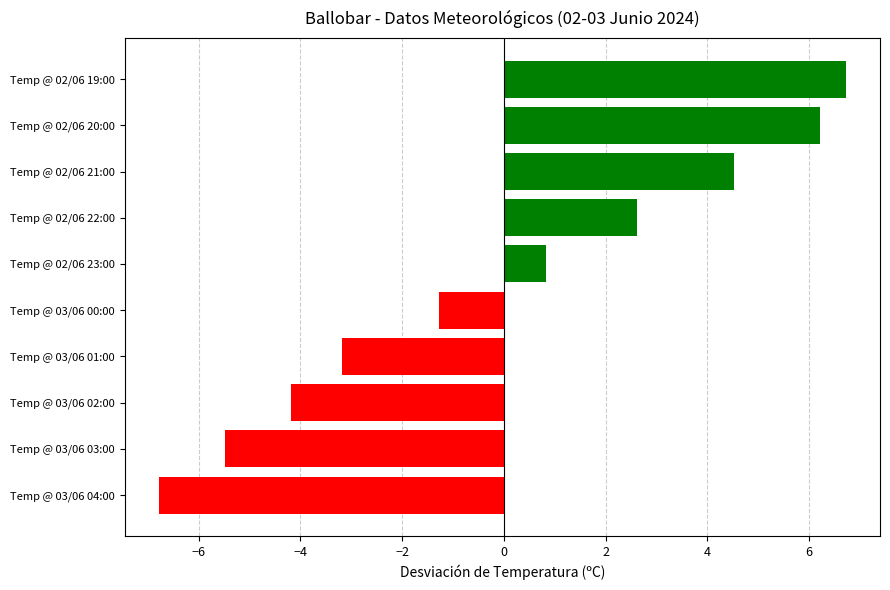

Which has a higher value, Temp @ 02/06 23:00 or Temp @ 03/06 02:00?

Temp @ 02/06 23:00